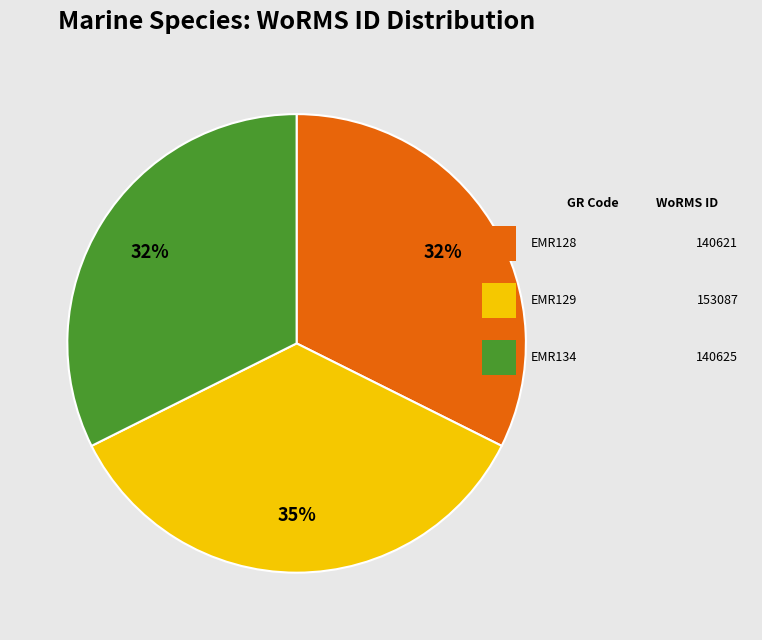

To the nearest percent, what is the difference between the largest and smallest slice percentages?

3%